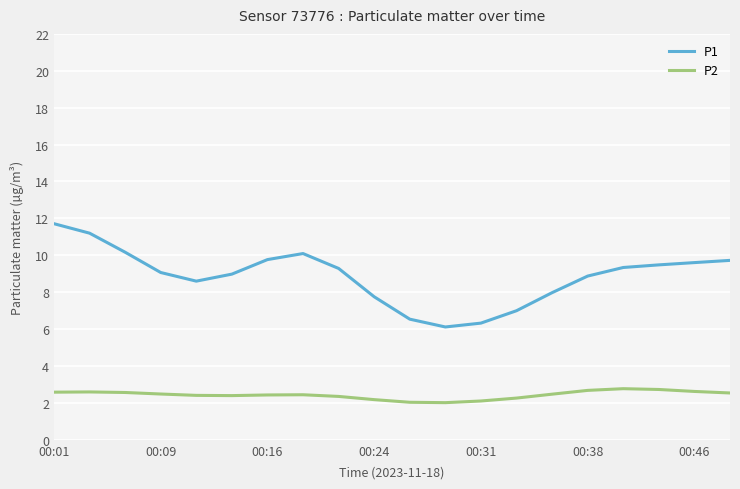

List the series in order of their peak value, highest first.

P1, P2